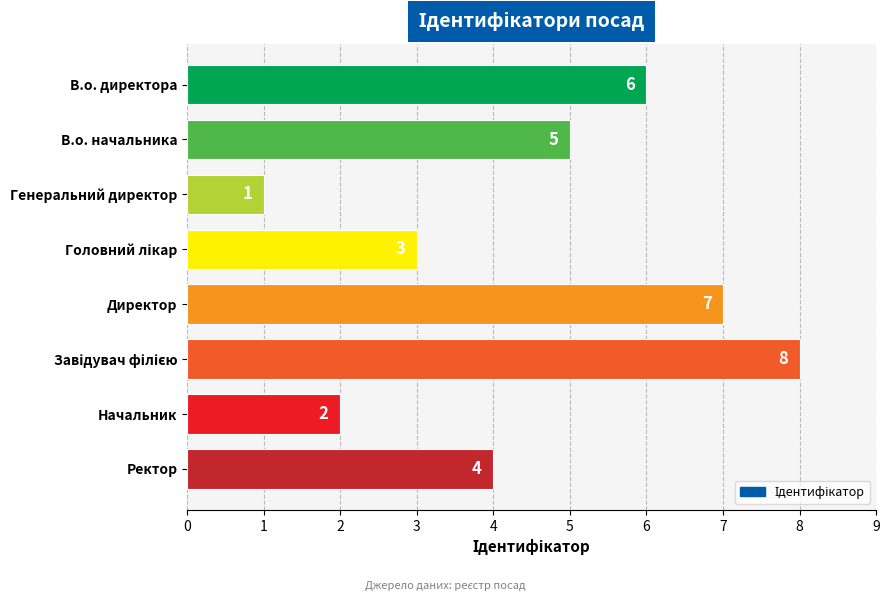

What is the label of the 5th bar from the top?

Директор